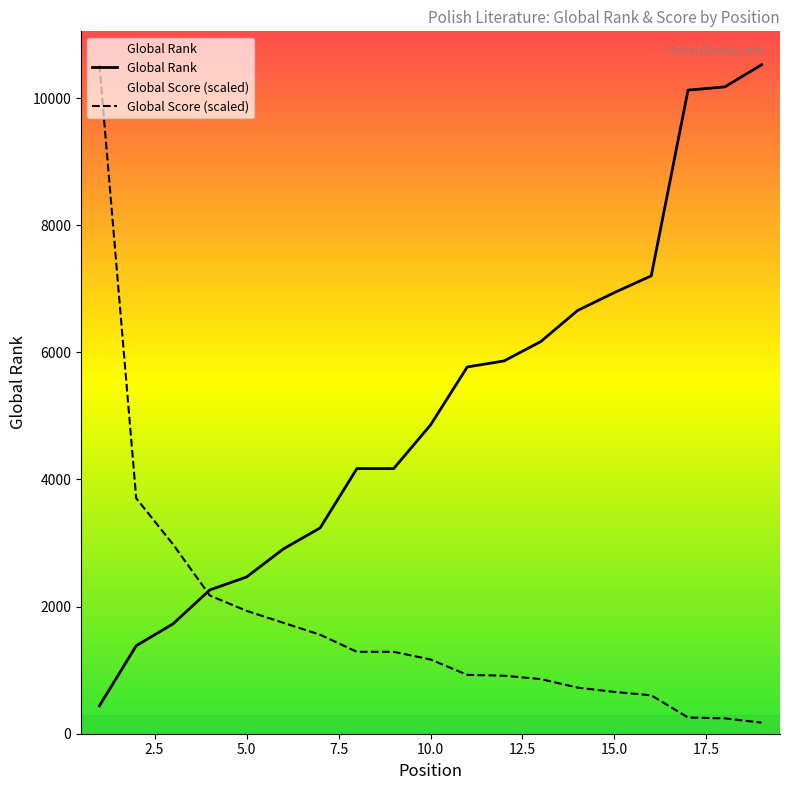

Where do Global Rank and Global Score first cross each other?

3 and 4